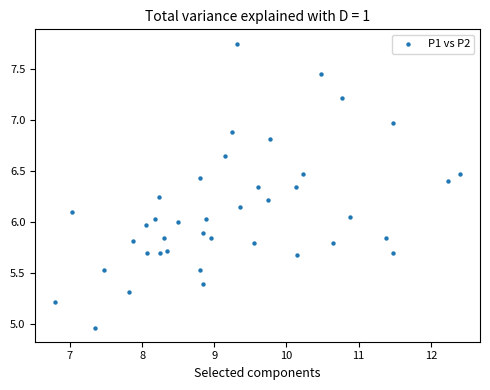

What is the range of Y values (max minus min)?

2.8